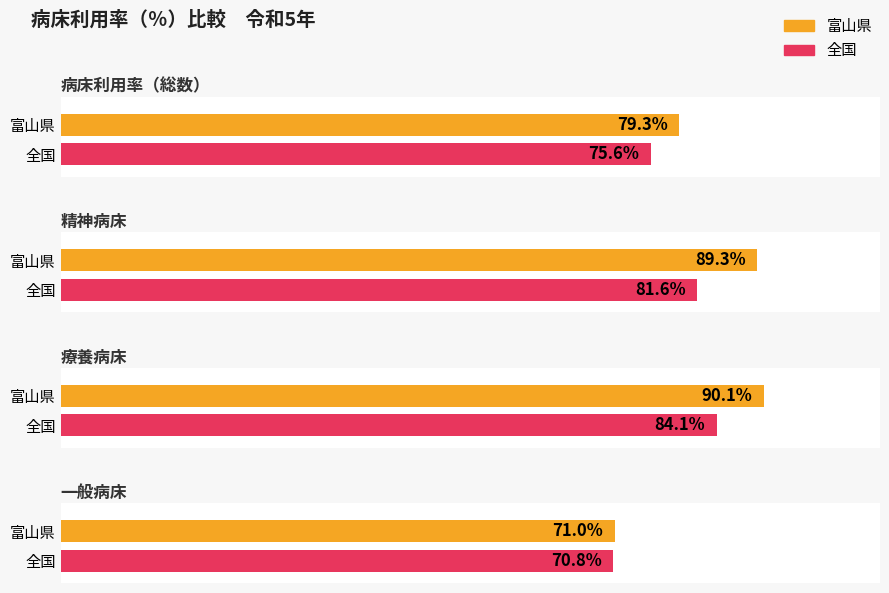

Is it true that 一般病床 equals 70.8 at 全国?

True